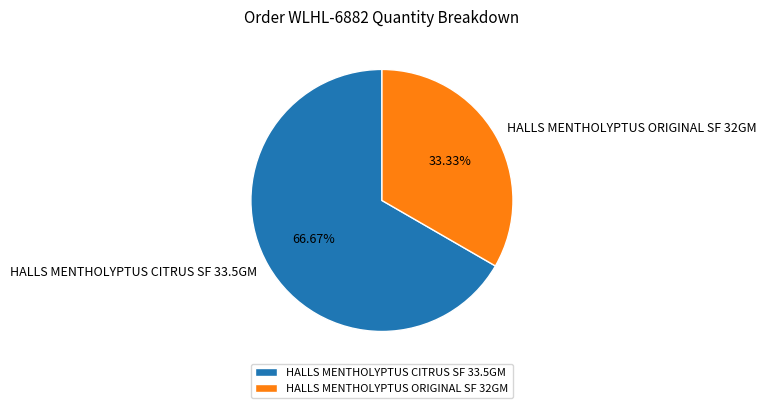

Is there any slice that represents more than half of the pie?

Yes